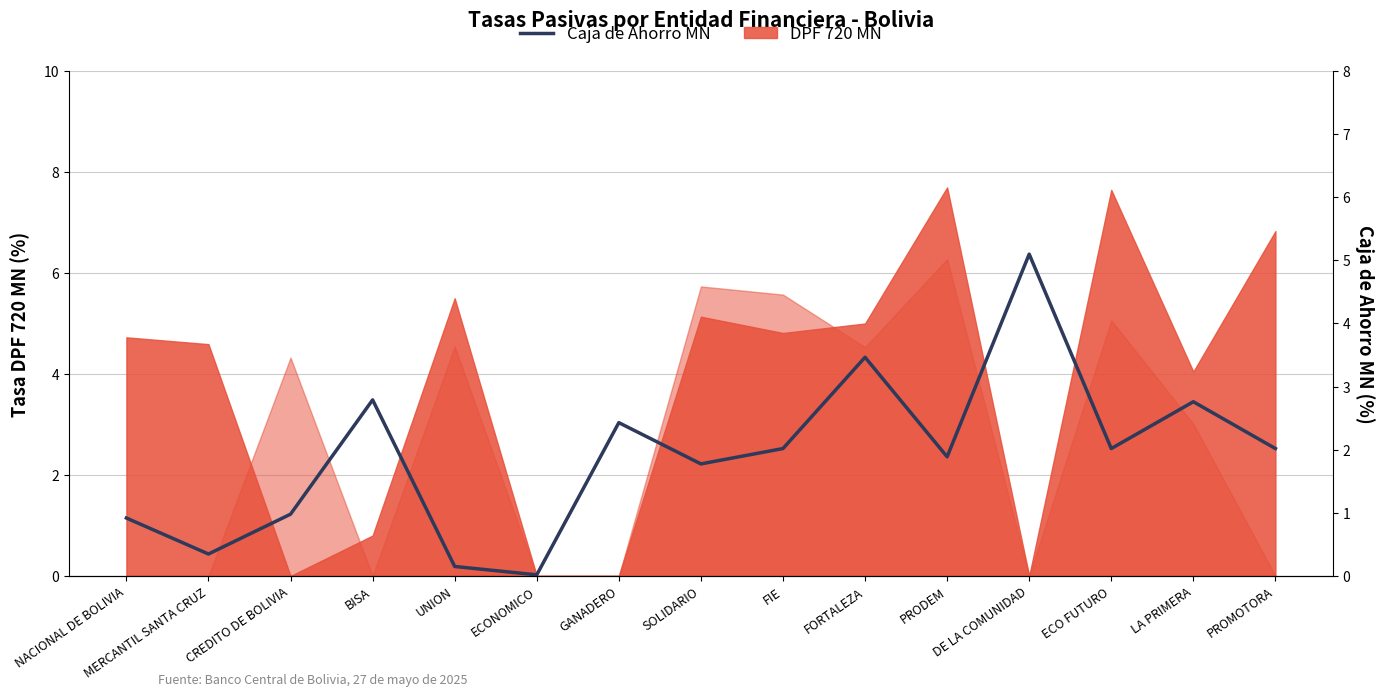

How many points are lower than both their immediate neighbors (excluding endpoints)?

5